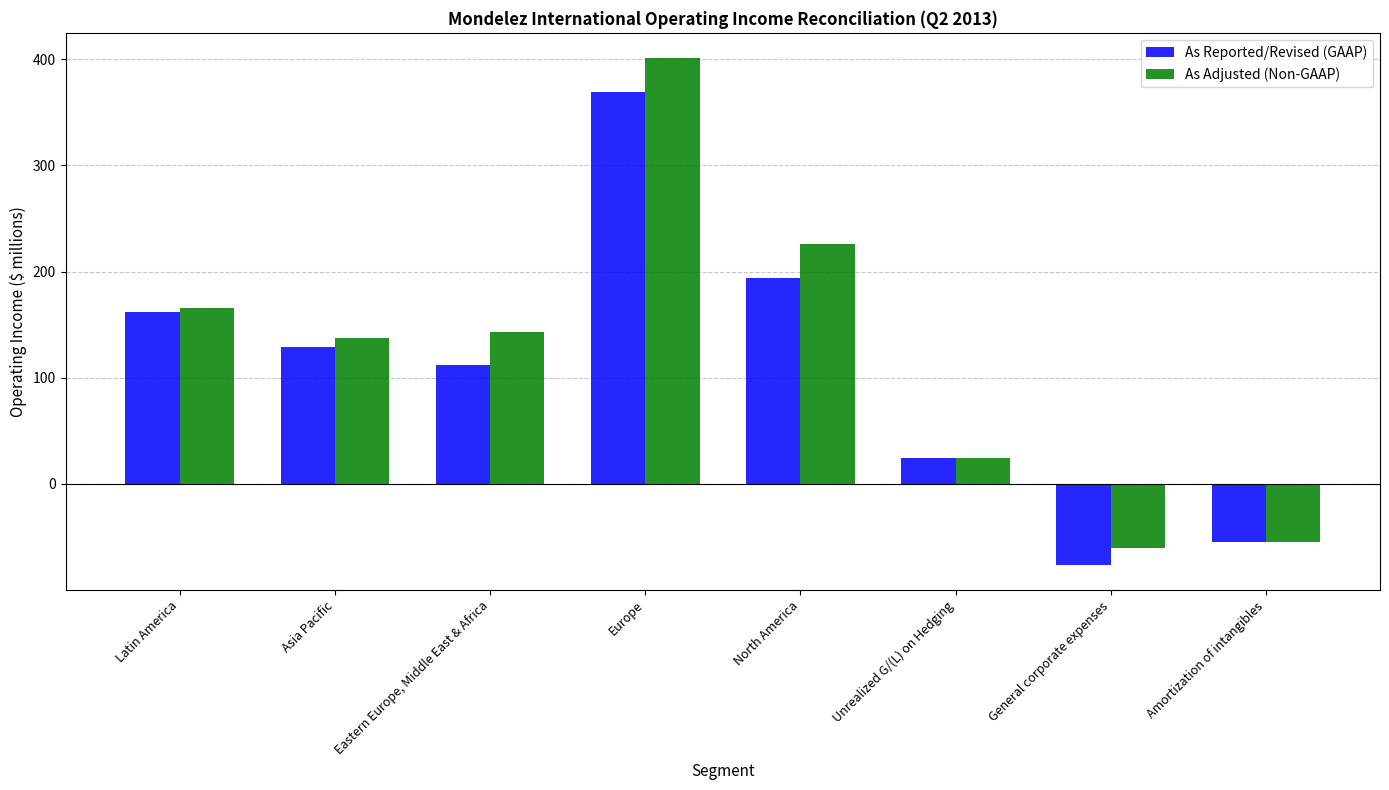

Are the bars grouped side by side (vs. stacked)?

Yes